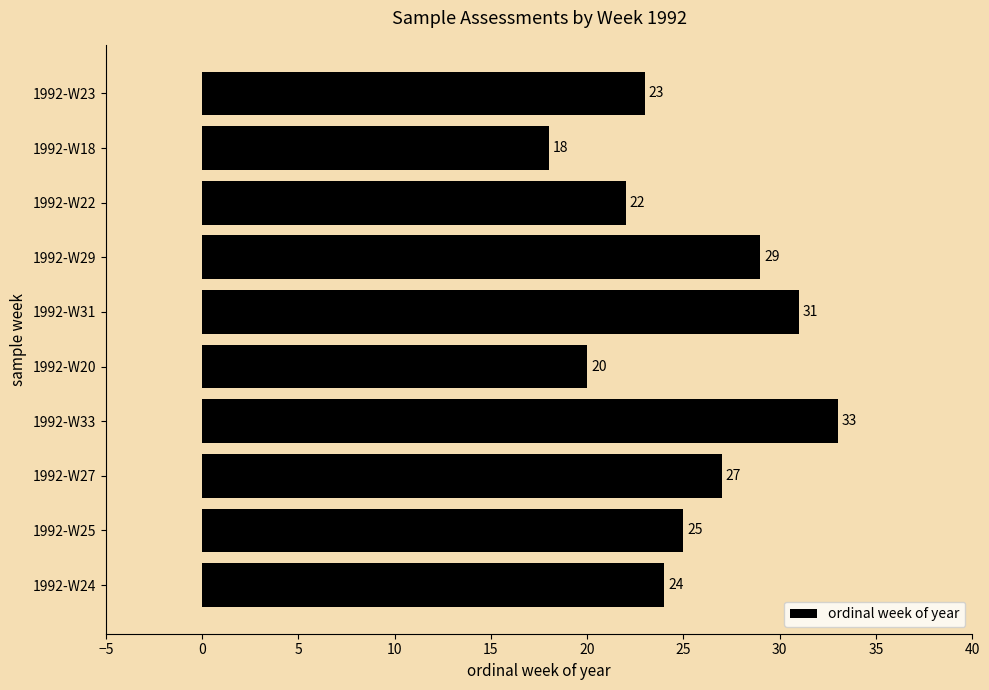

What is the maximum value shown in the chart?

33